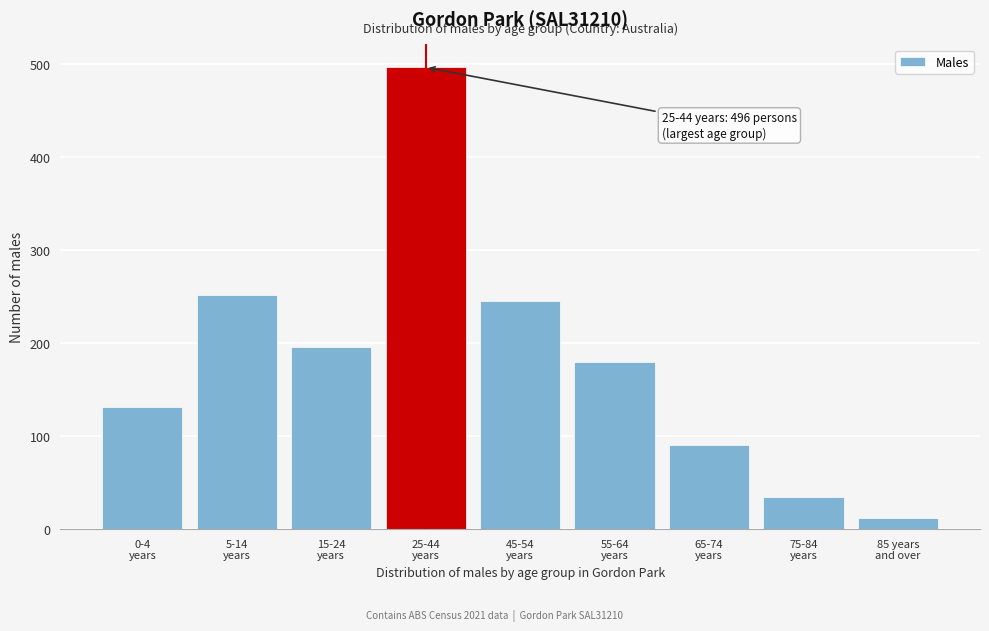

Reading right to left, transcribe all the data shown in this chart.

12	35	90	179	245	496	196	252	131